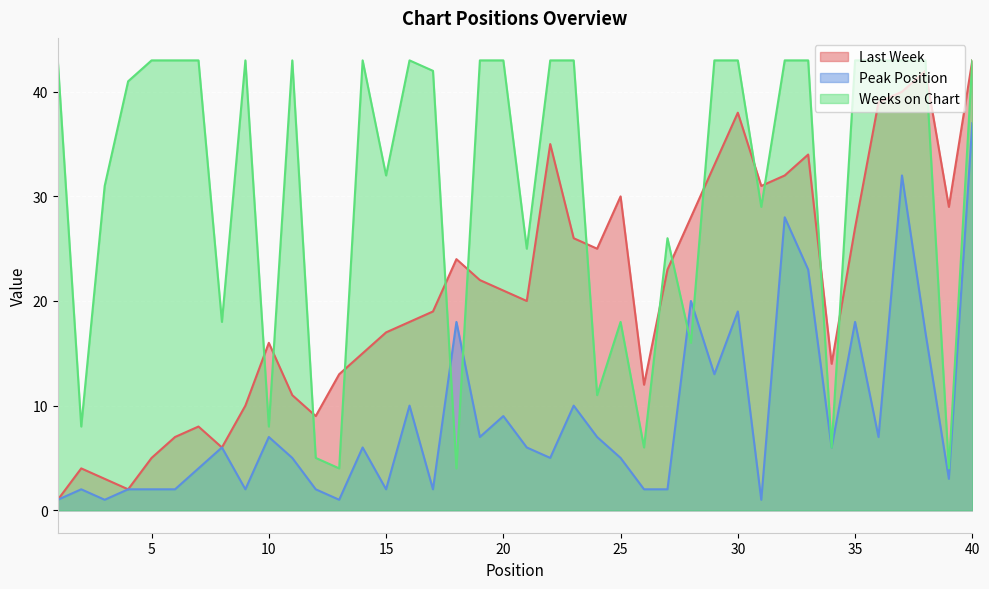

In Weeks on Chart, how many points are higher than both neighbors (excluding endpoints)?

6